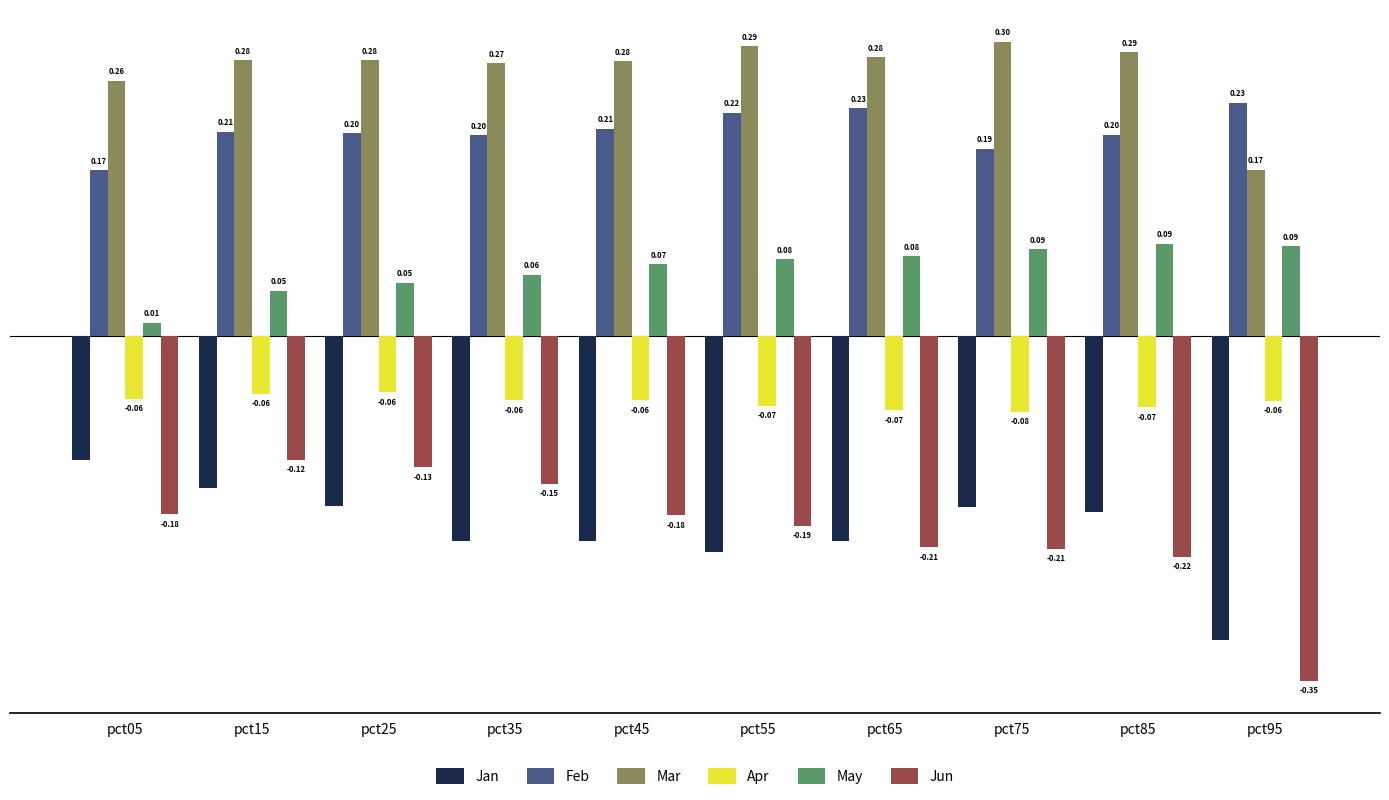

Which label corresponds to the smallest value in the chart?

pct95